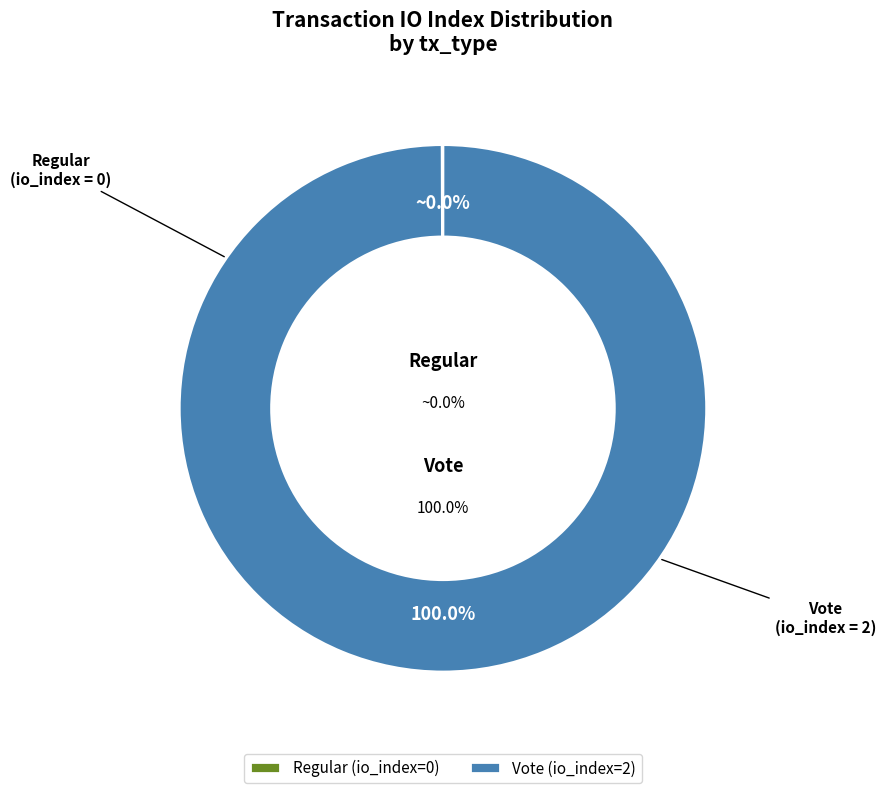

Count the number of slices in the pie.

2